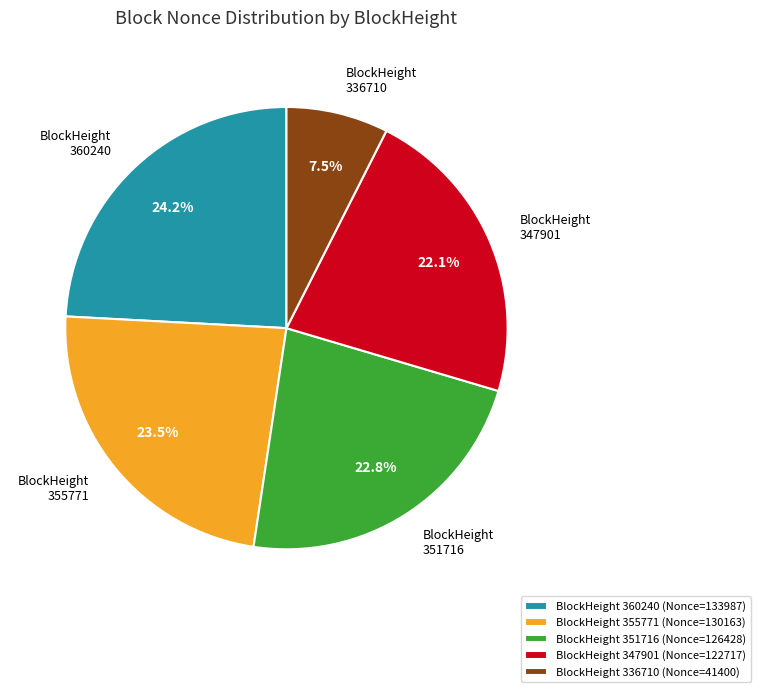

Is there a majority slice in this chart?

No